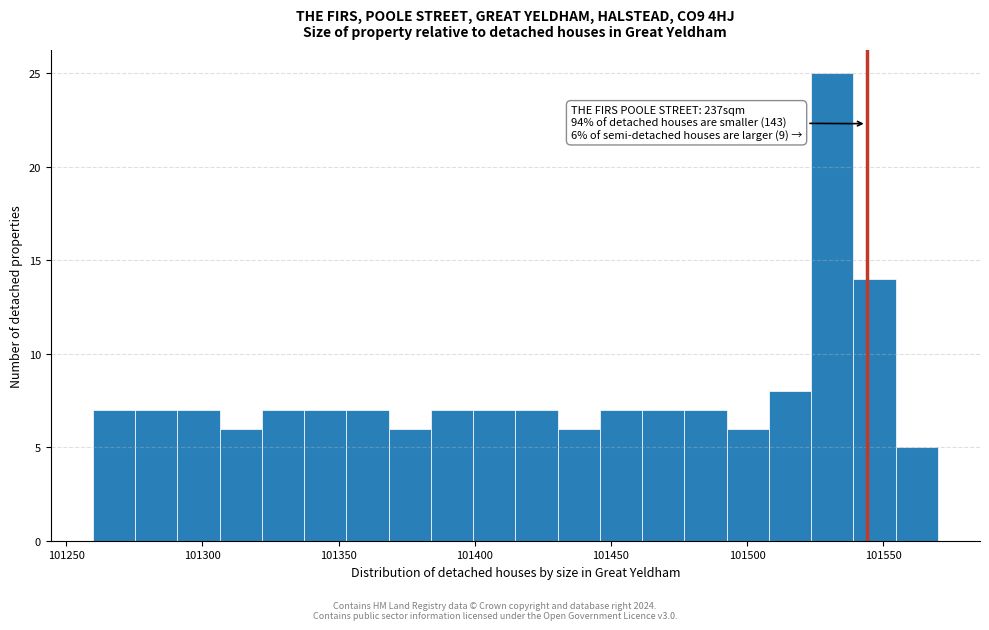

Read against the x-axis, roughly where is the centre of the tallest bar?

101530